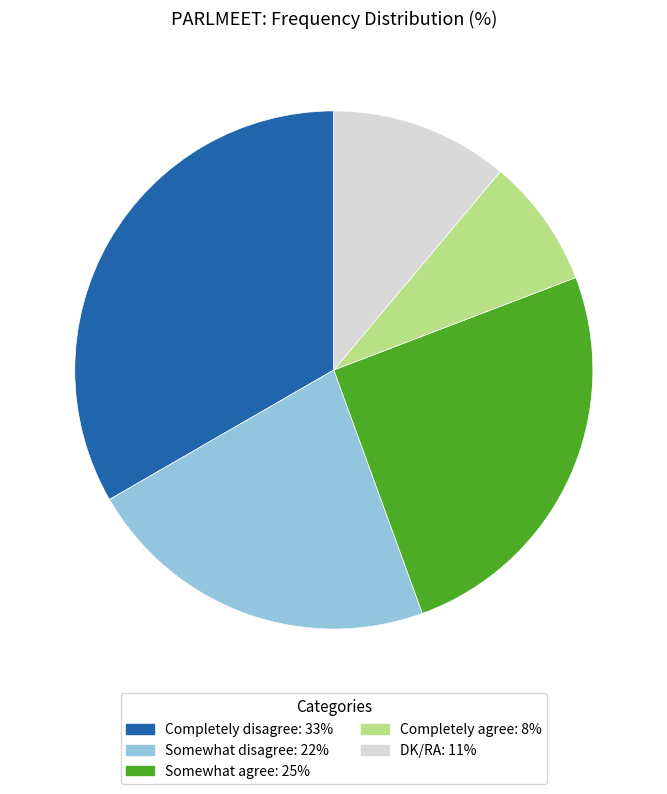

Between Somewhat disagree and DK/RA, which is larger?

Somewhat disagree